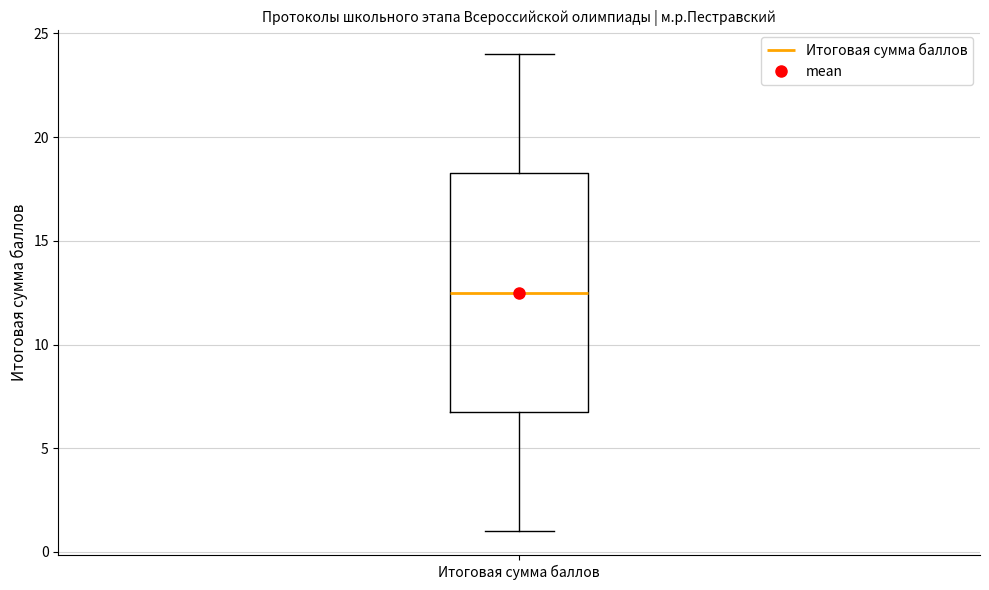

Read this box plot against the y-axis: the position of the median line, the range covered by the box, and the ends of both whiskers. The values are not printed on the chart, so give them approximately, as read against the axis.

median 12.5, box 7.0 to 18.5, whiskers 1.0 to 24.0